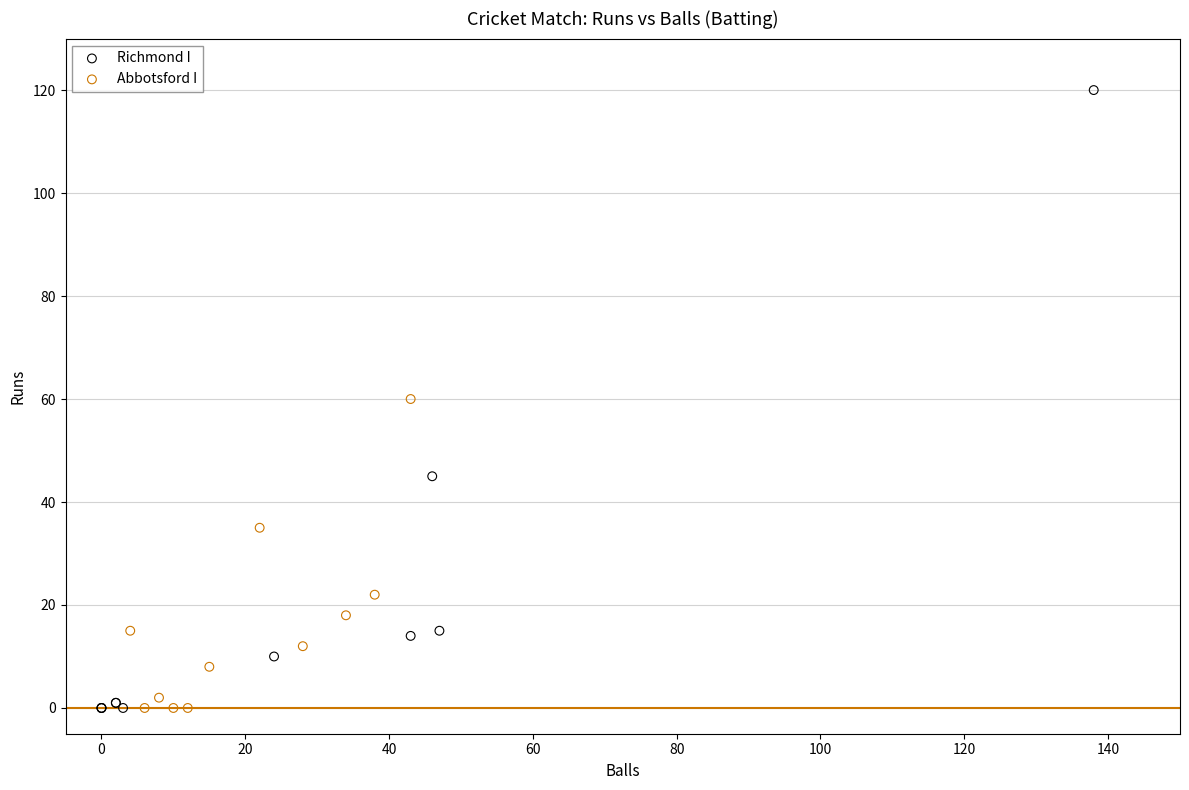

Which series has the widest spread of Y values?

Richmond I